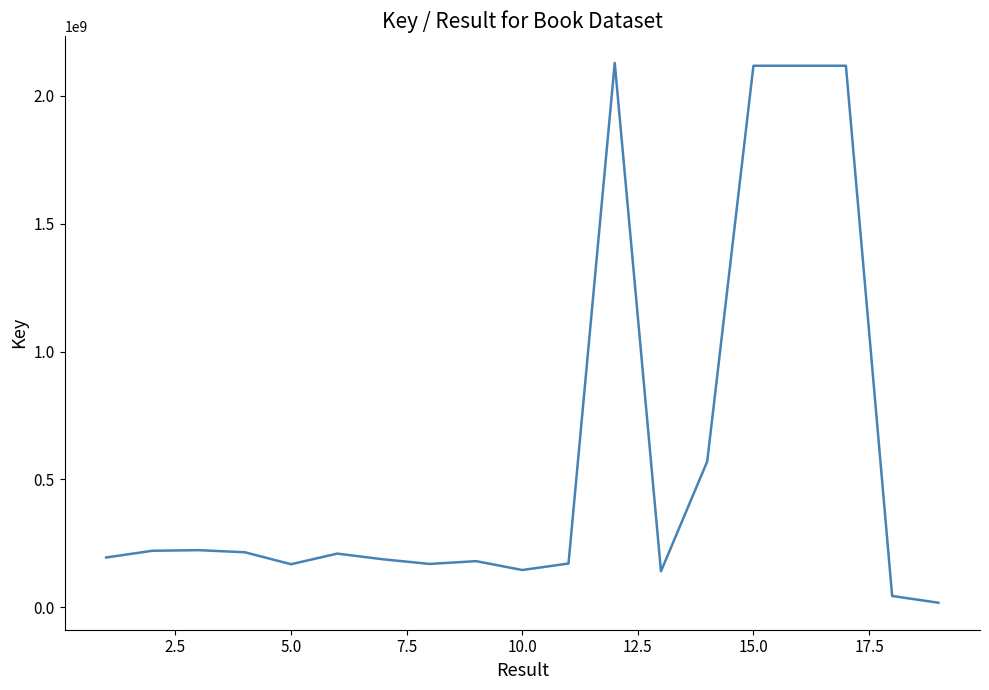

What is the maximum value shown in the chart?

2128822898